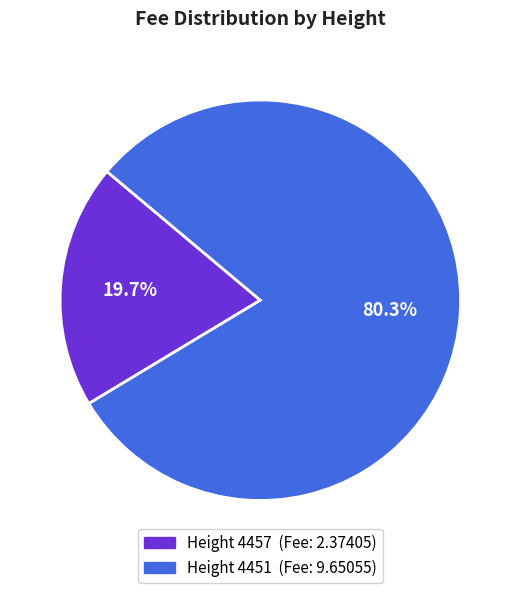

How many slices are in this pie chart?

2